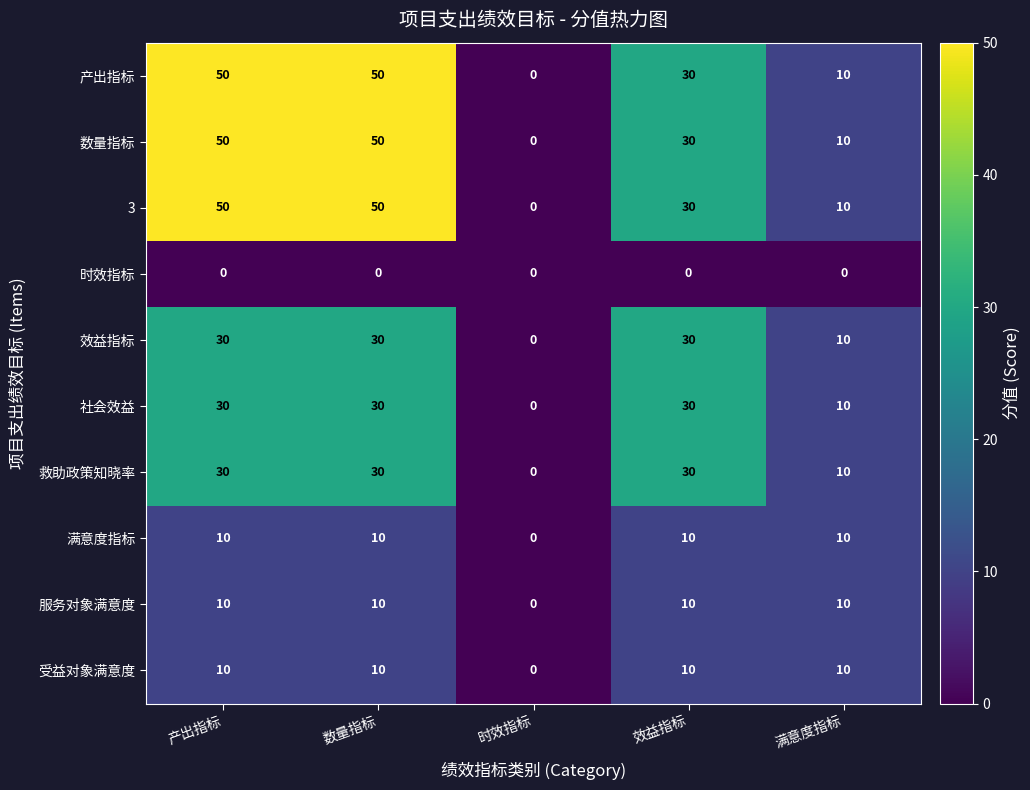

How many categories are shown in the chart?

5